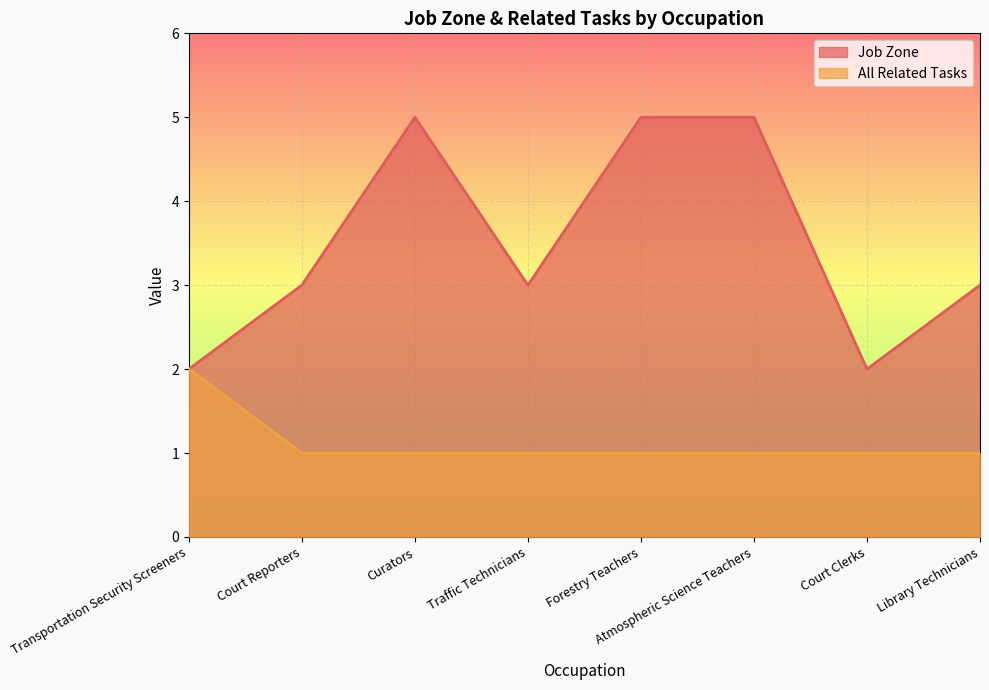

What is the sum of the All Related Tasks values at Traffic Technicians and Atmospheric Science Teachers?

2